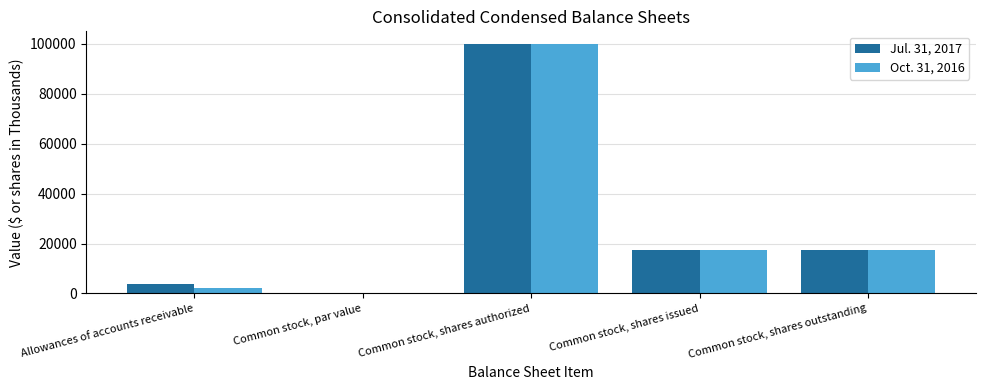

What is the total value across all series at Common stock, shares issued?

34973.0